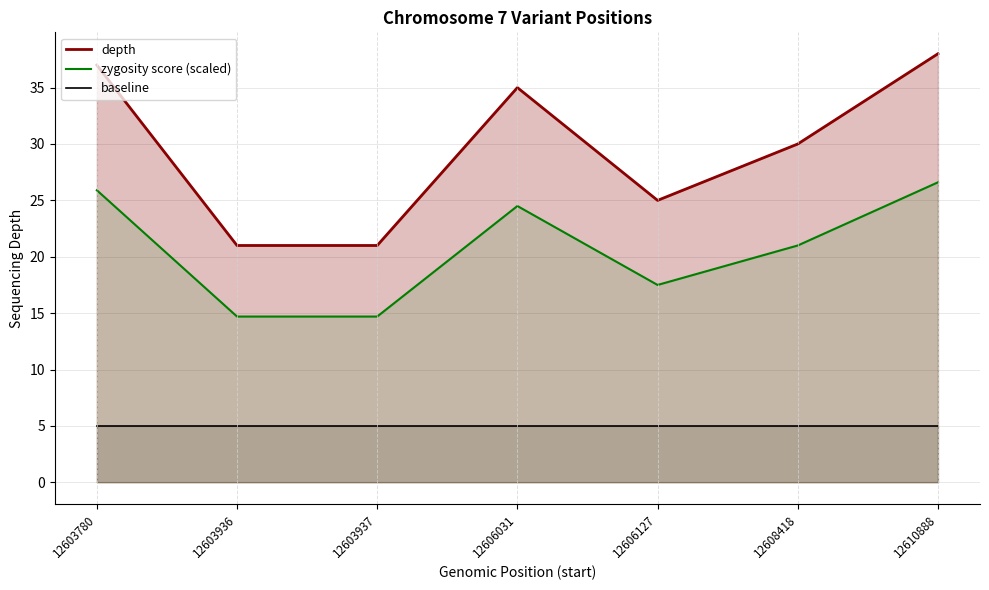

What is the sum of all zygosity score (scaled) values?

144.9